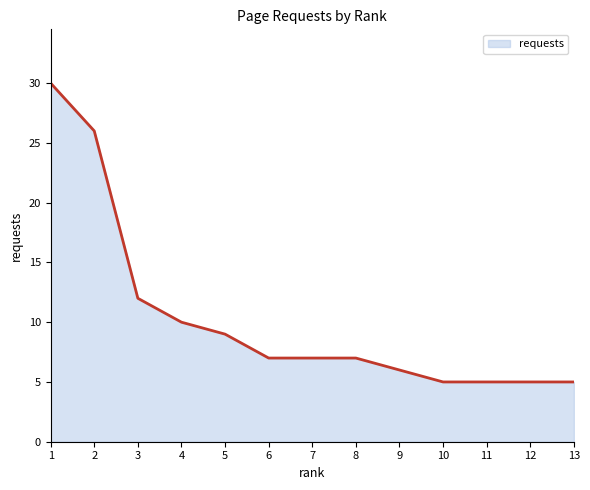

What is the average value?

10